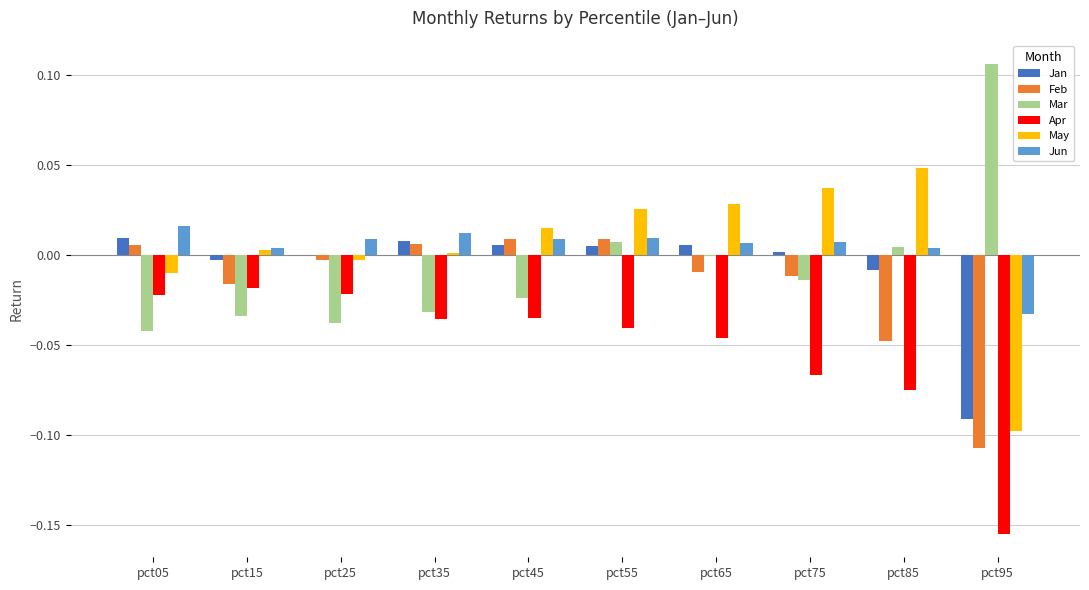

How many groups of bars are there?

10